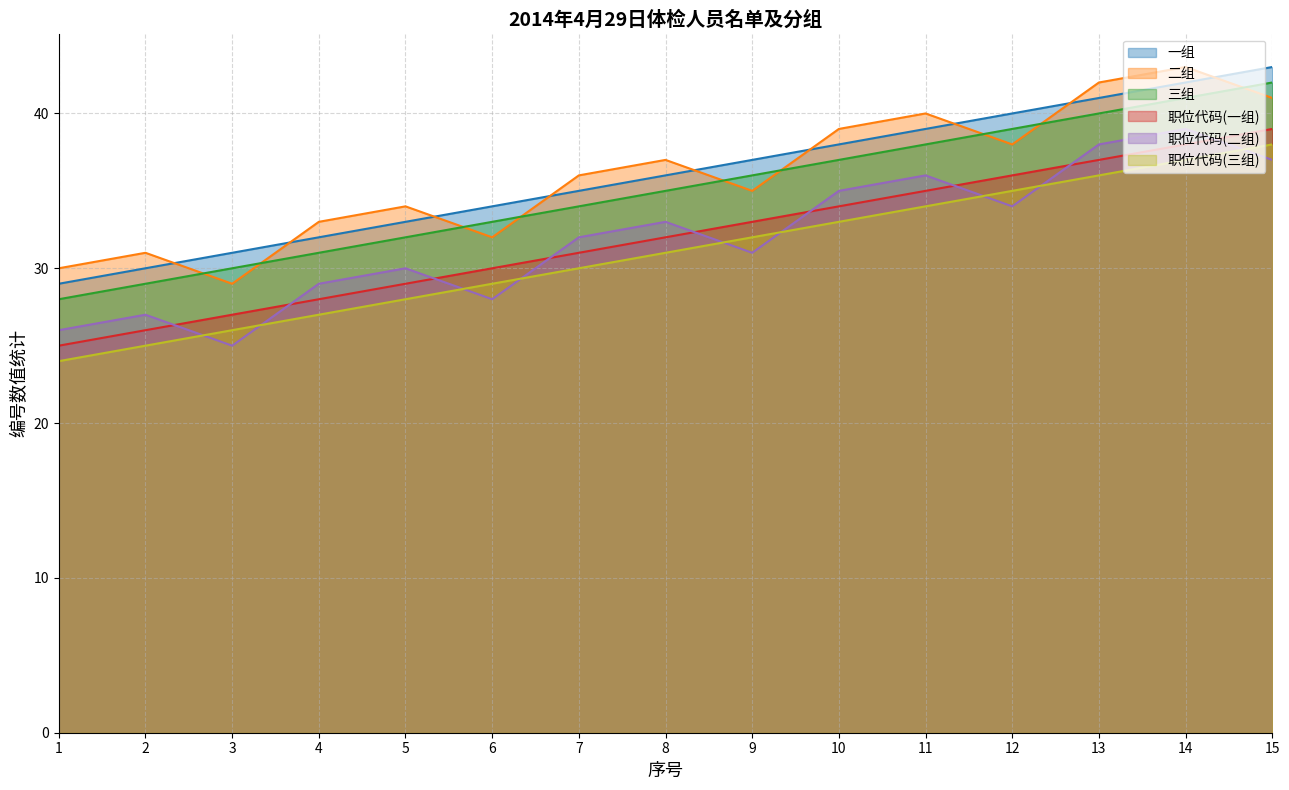

Reading left to right, list all the values displayed in this chart.

一组: 29	30	31	32	33	34	35	36	37	38	39	40	41	42	43
二组: 30	31	29	33	34	32	36	37	35	39	40	38	42	43	41
三组: 28	29	30	31	32	33	34	35	36	37	38	39	40	41	42
职位代码(一组): 25	26	27	28	29	30	31	32	33	34	35	36	37	38	39
职位代码(二组): 26	27	25	29	30	28	32	33	31	35	36	34	38	39	37
职位代码(三组): 24	25	26	27	28	29	30	31	32	33	34	35	36	37	38